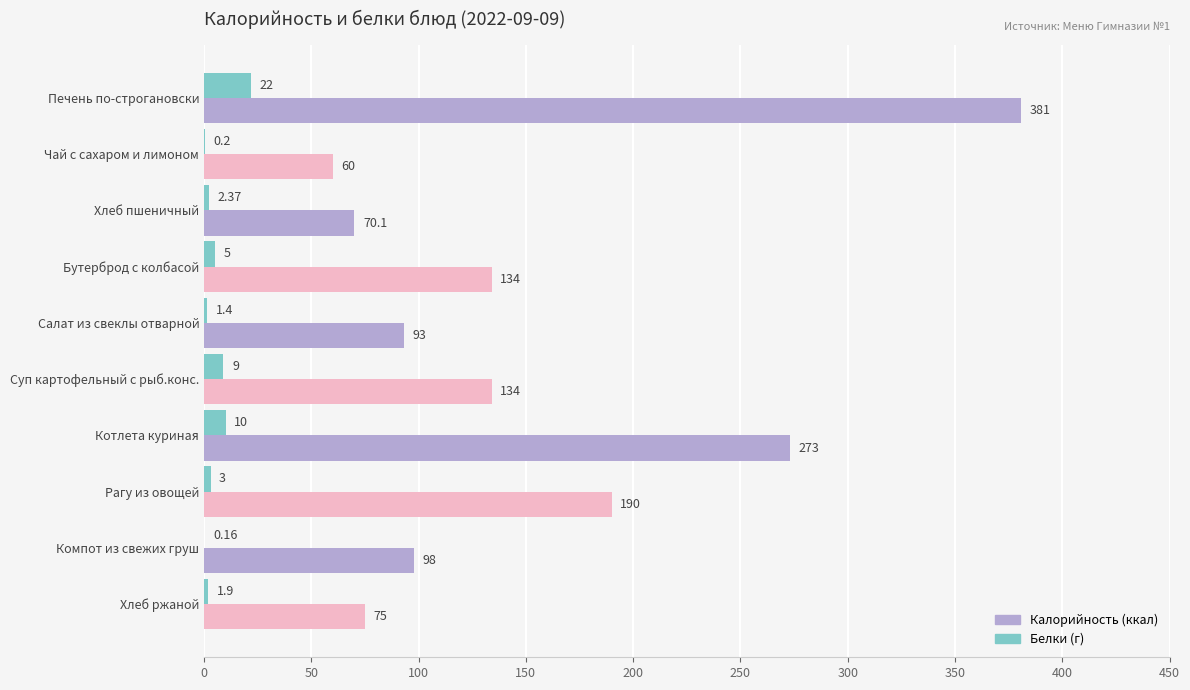

Which category has the highest value across all series?

Печень по-строгановски